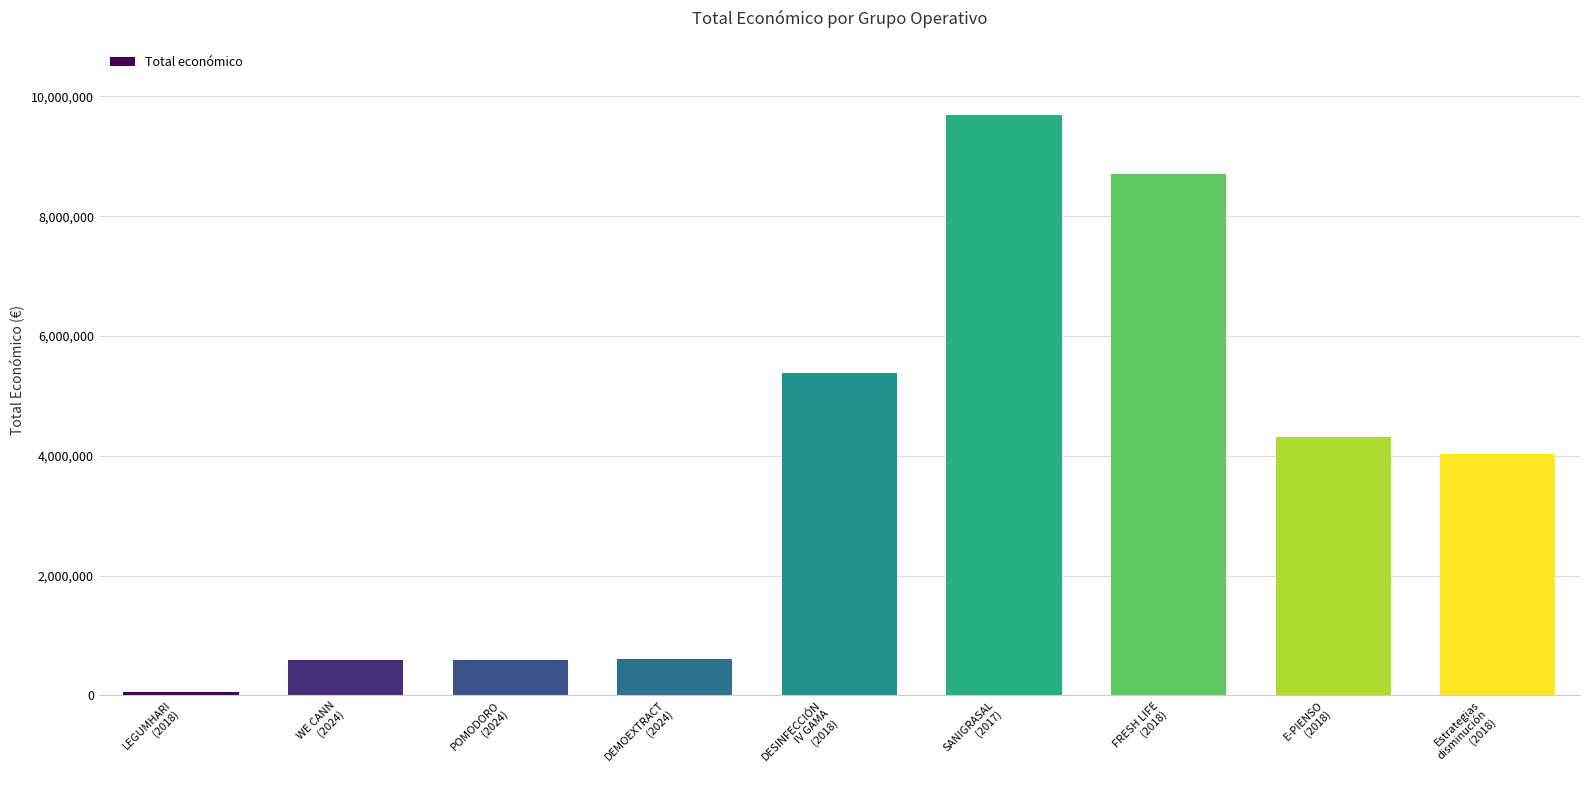

How many data points are less than 4033442?

4